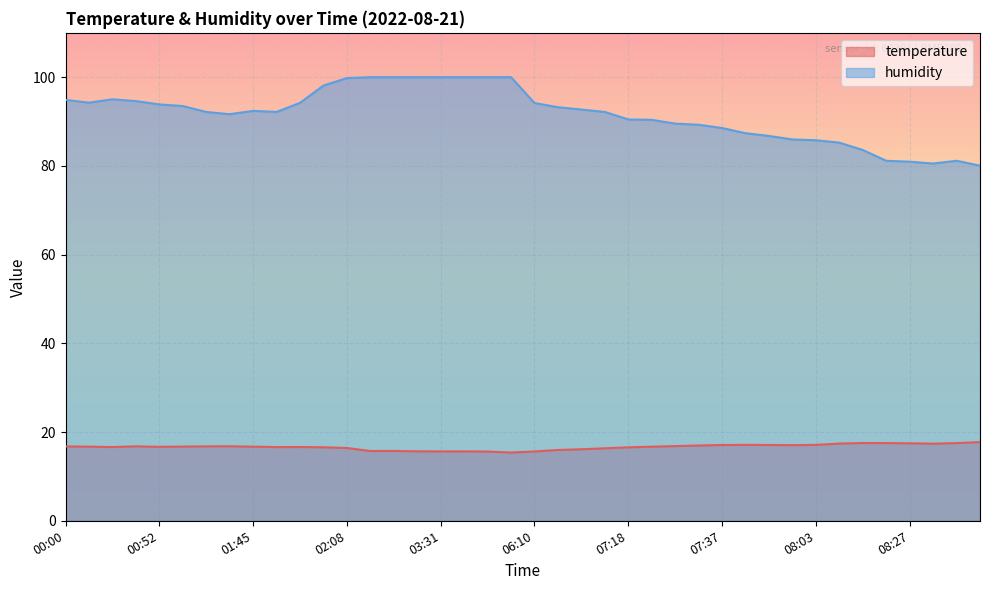

What is the total value across all series at 03:42?

115.6